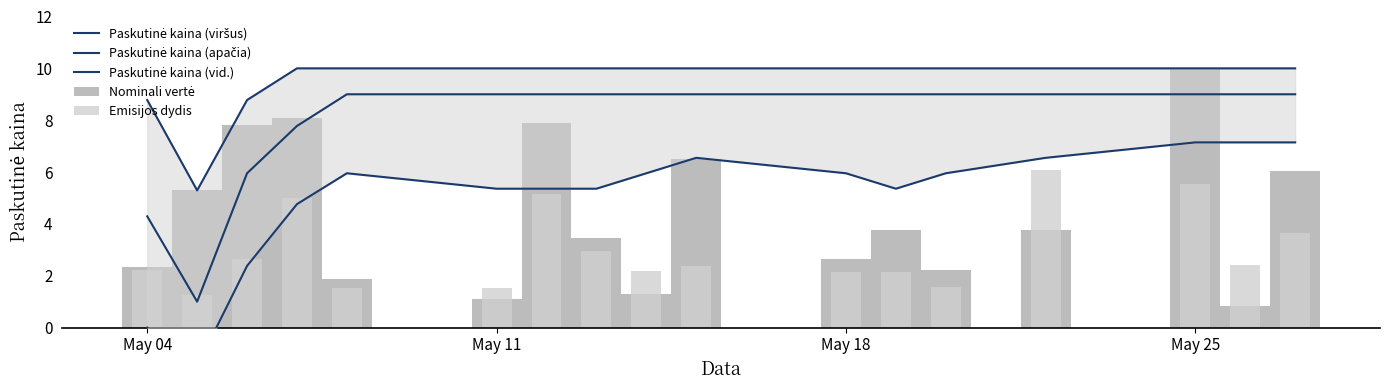

Is it true that Paskutinė kaina (vid.) equals 14.0 at 16?

False